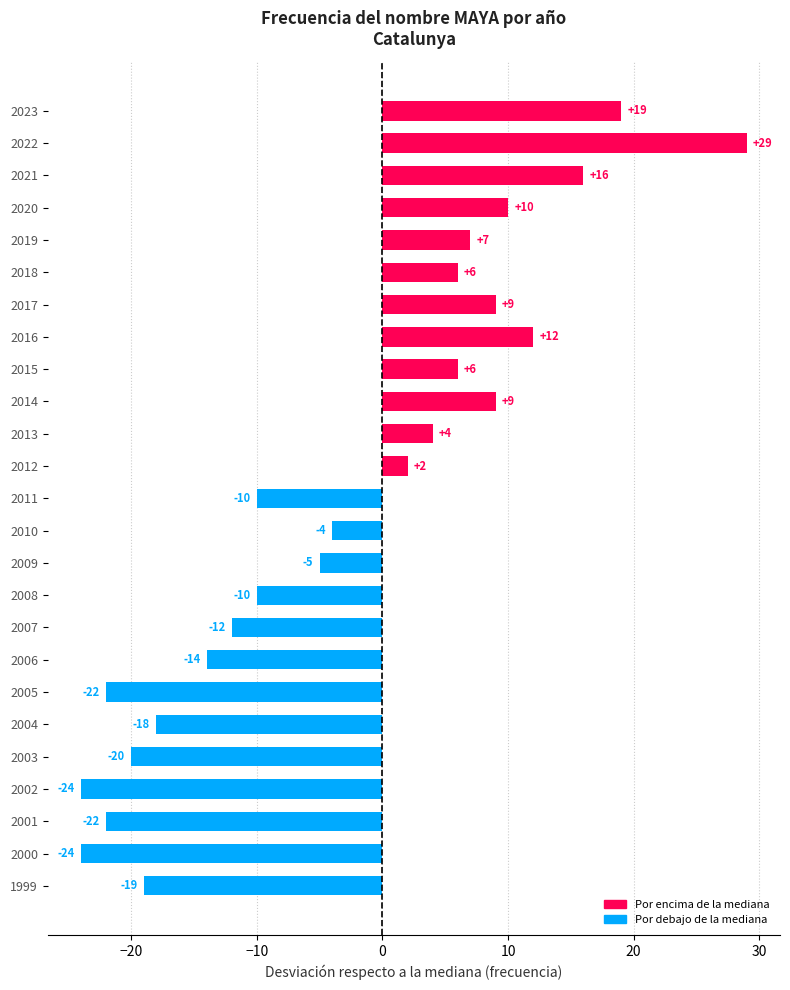

What is the difference between the values at 2014 and 2020?

1